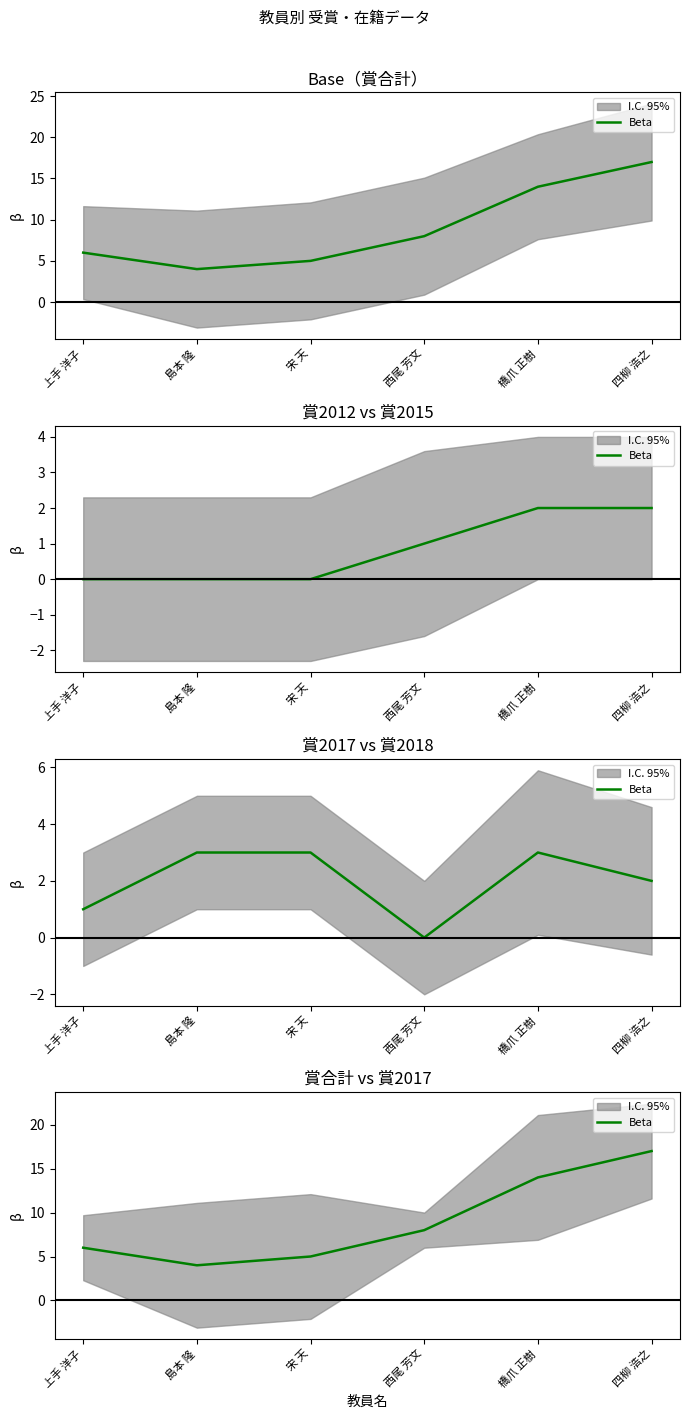

At which label is the value closest to 10?

西尾 芳文